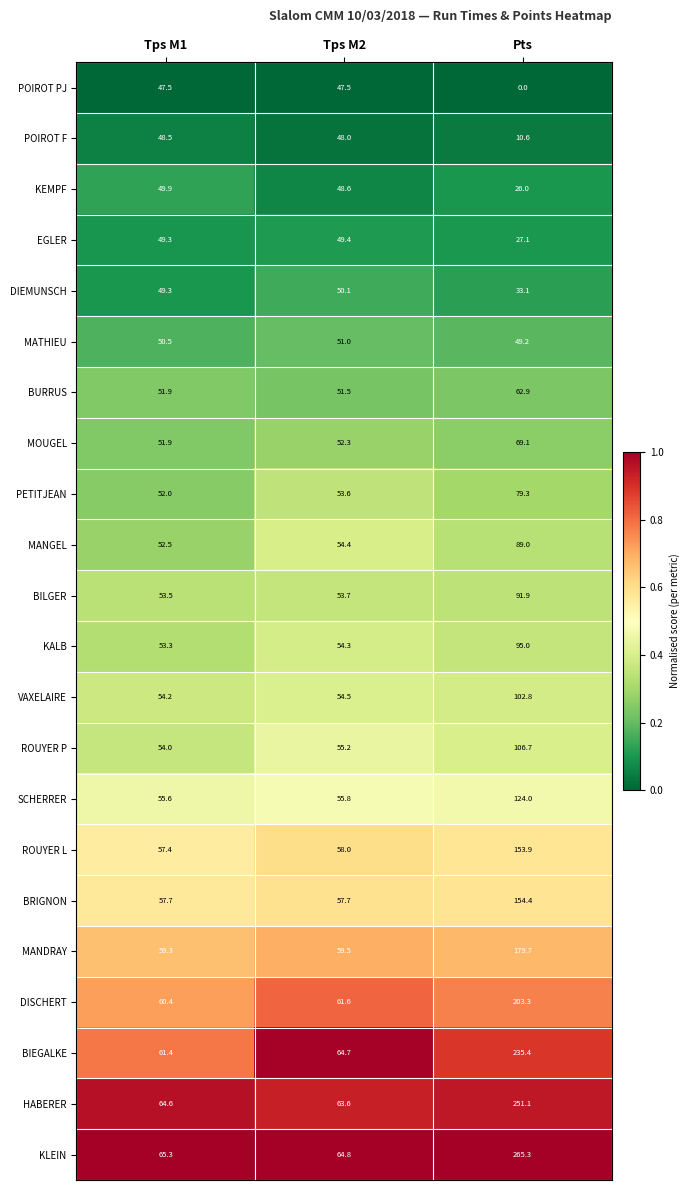

Where is BIEGALKE nearest to the value 148?

Tps M2